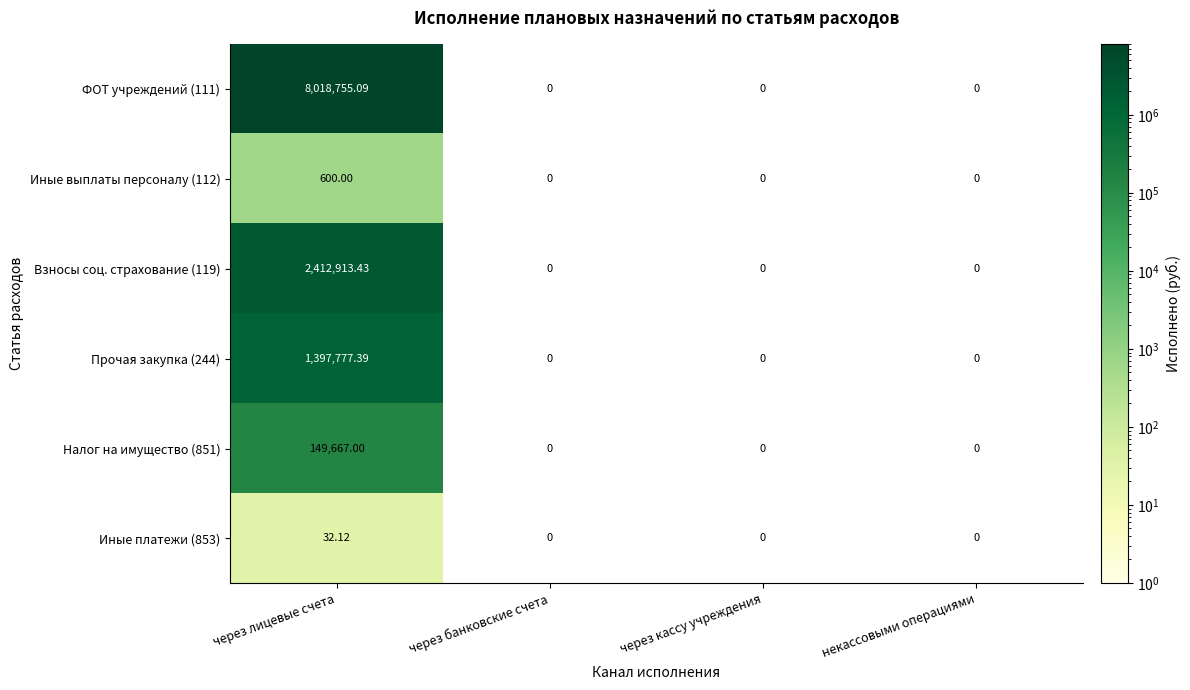

At how many categories does at least one series exceed 3342280?

1